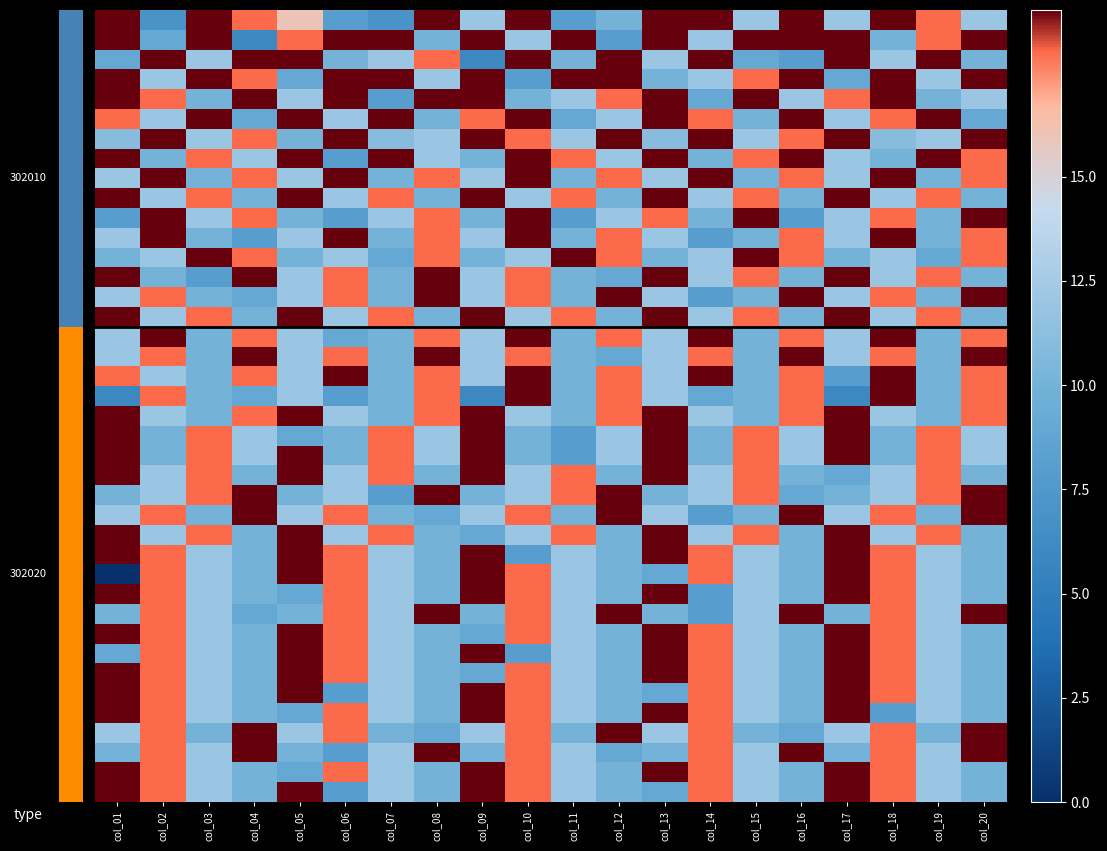

Count the number of categories in the chart.

20